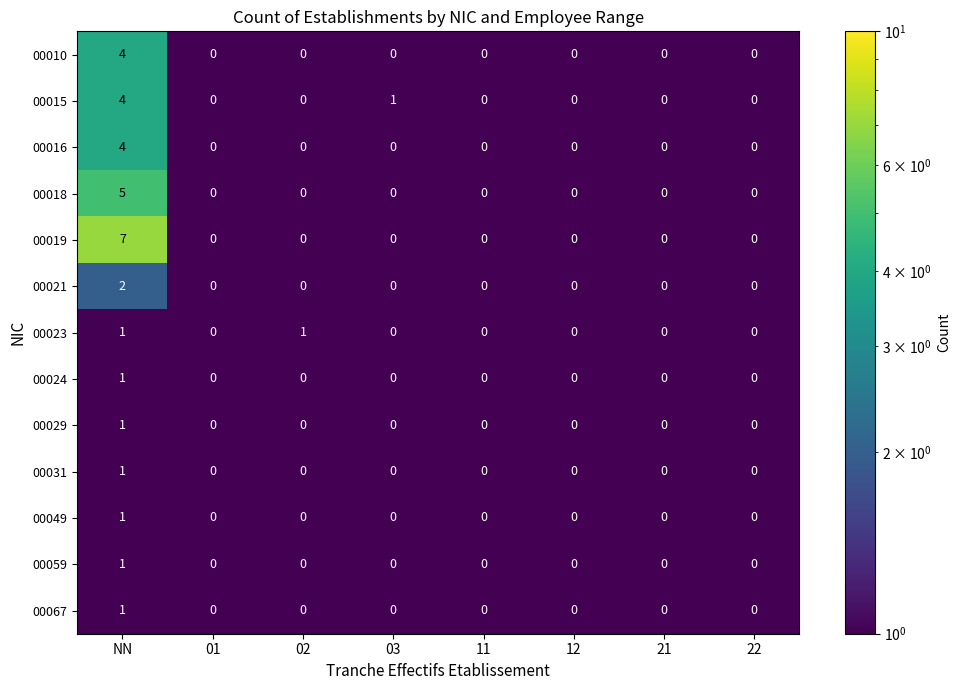

Count the number of categories in the chart.

8